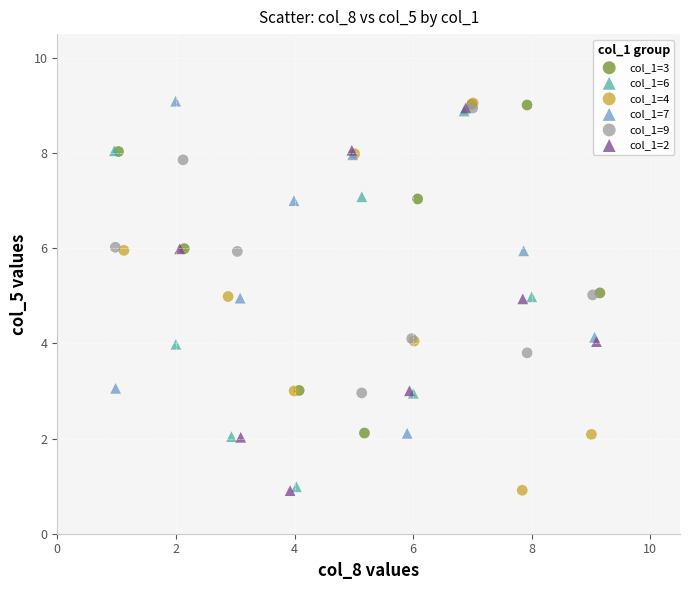

What are all the series names shown in the legend?

col_1=3, col_1=6, col_1=4, col_1=7, col_1=9, col_1=2